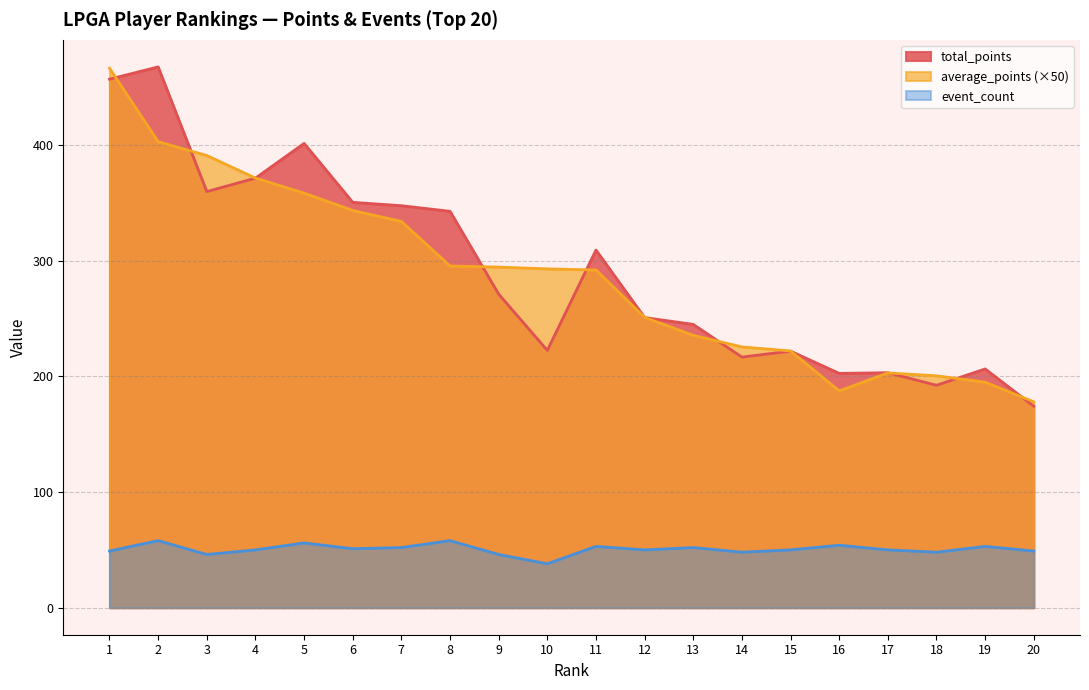

Which category has the highest value in the event_count series?

2